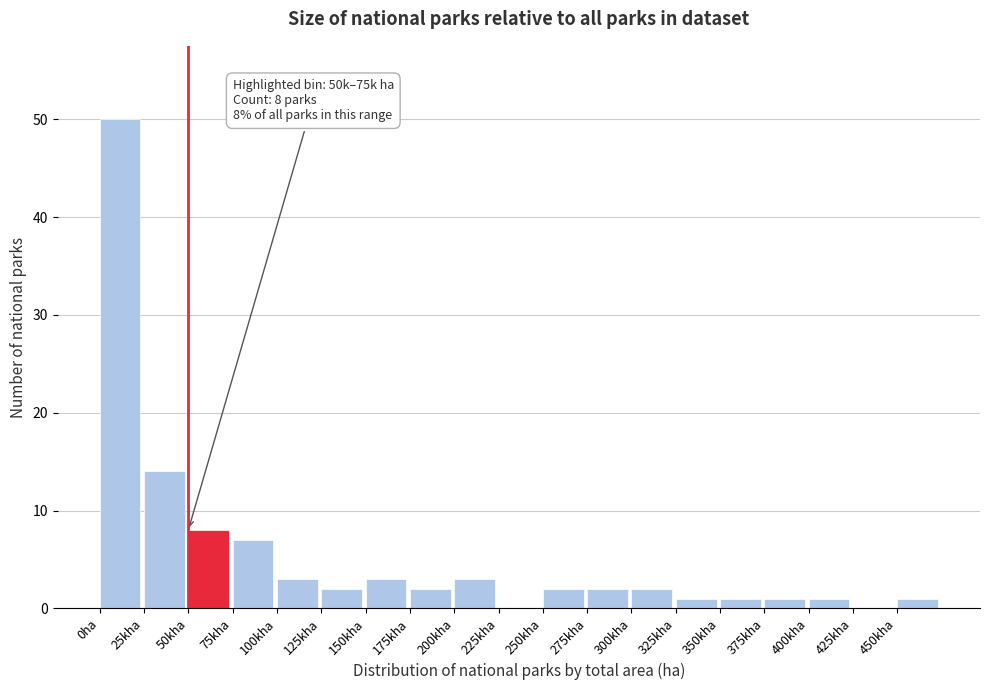

Reading left to right, transcribe all the data shown in this chart.

0ha=50	25kha=14	50kha=8	75kha=7	100kha=3	125kha=2	150kha=3	175kha=2	200kha=3	225kha=0	250kha=2	275kha=2	300kha=2	325kha=1	350kha=1	375kha=1	400kha=1	425kha=0	450kha=1